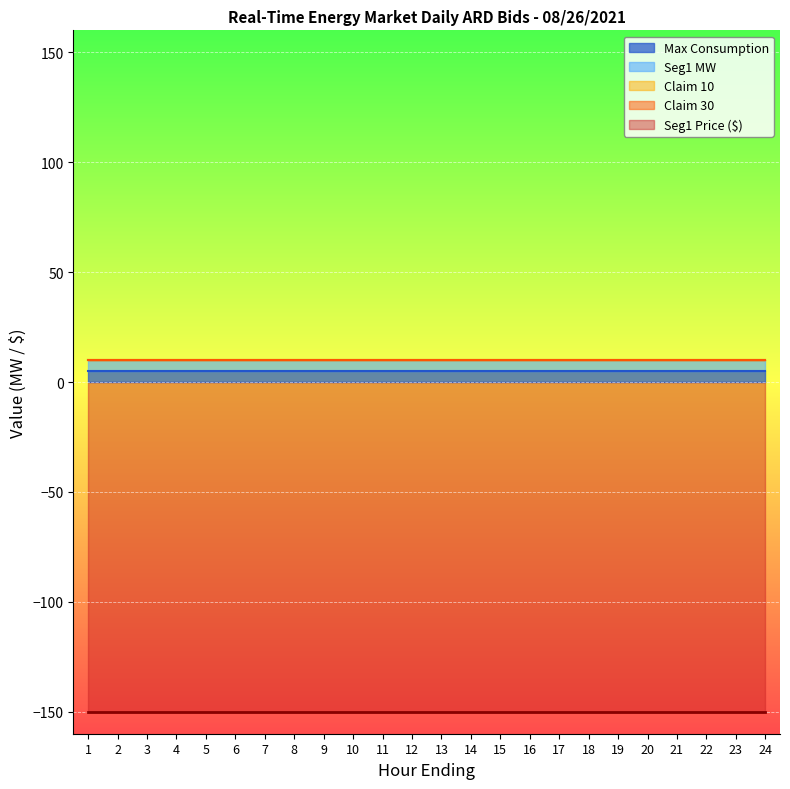

Where is Claim 30 (Asset 31628) nearest to the value 0?

1